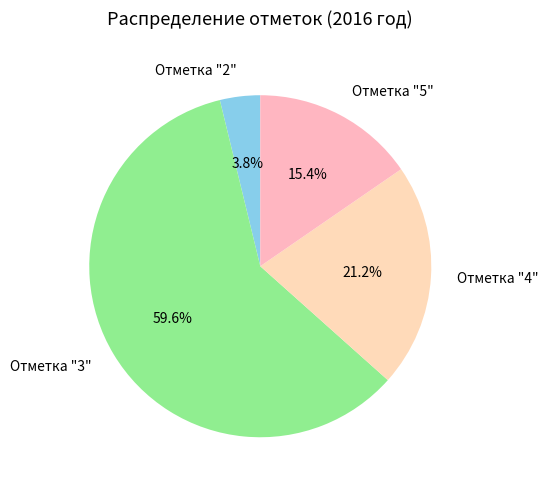

To the nearest percent, what is the combined percentage of Отметка "2" and Отметка "4"?

25%